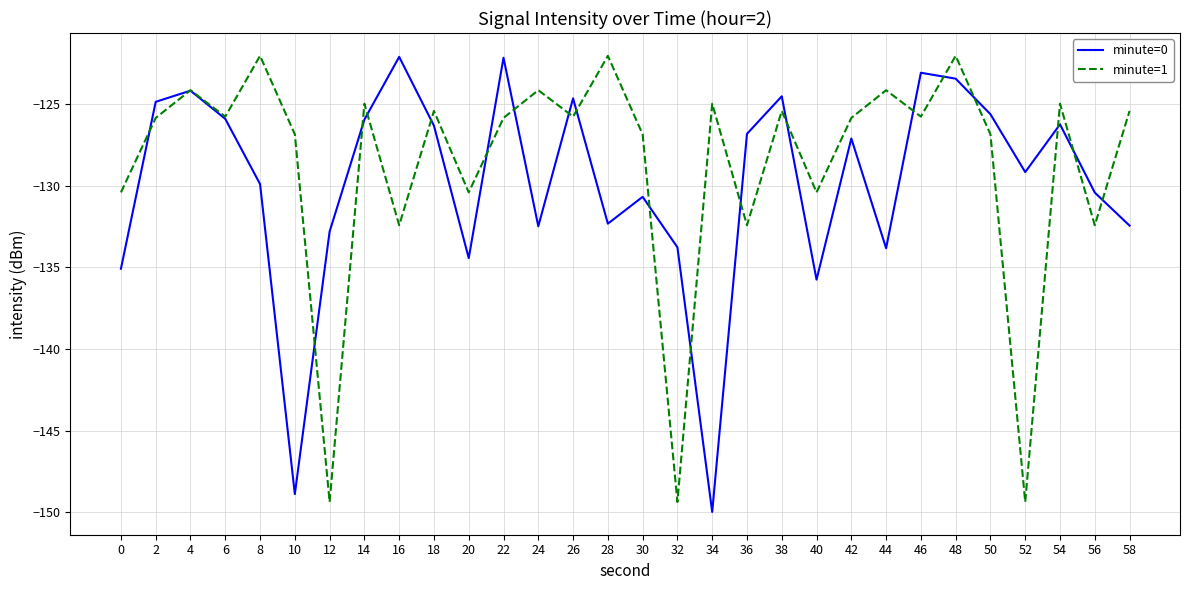

Where is the first local minimum for minute=0?

10